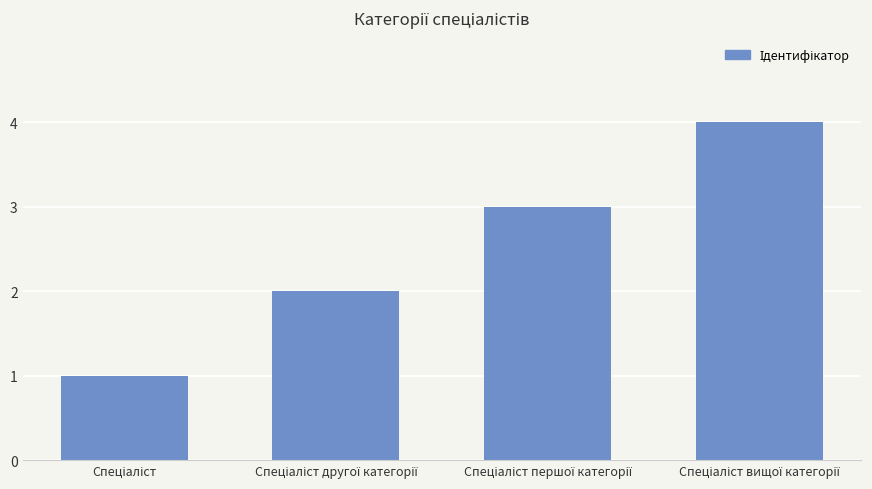

What is the difference between the second highest and minimum values?

2